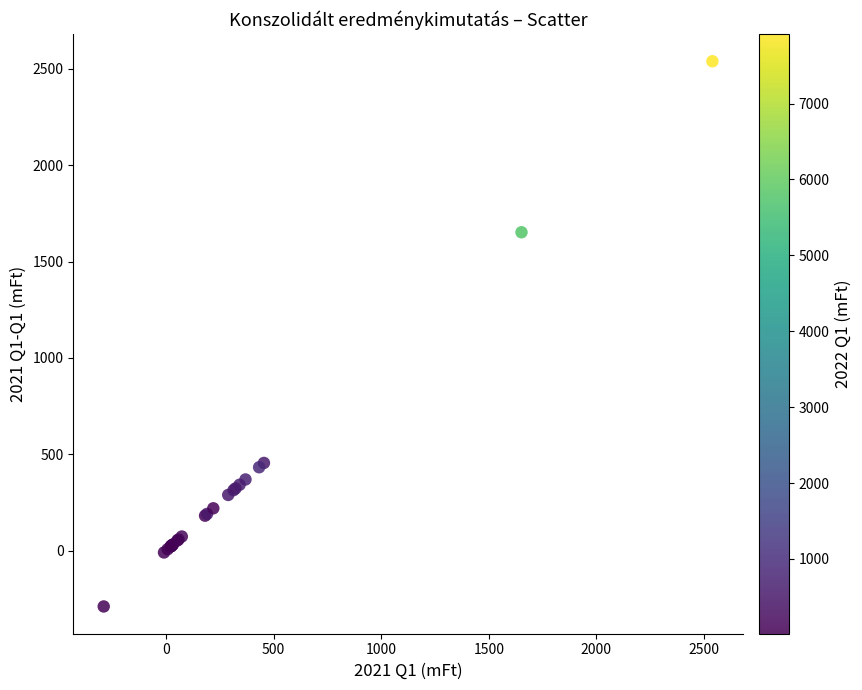

What Y value in the scatter plot is closest to 1125?

1652.0